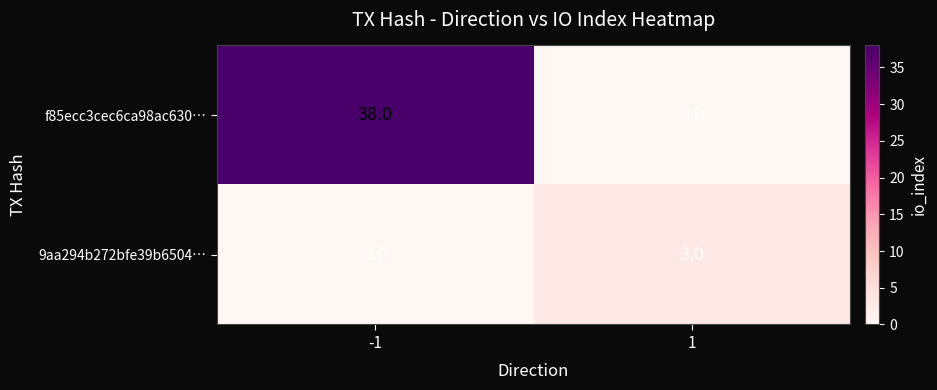

What is the approximate value of 9aa294b272bfe39b6504… at 1?

3